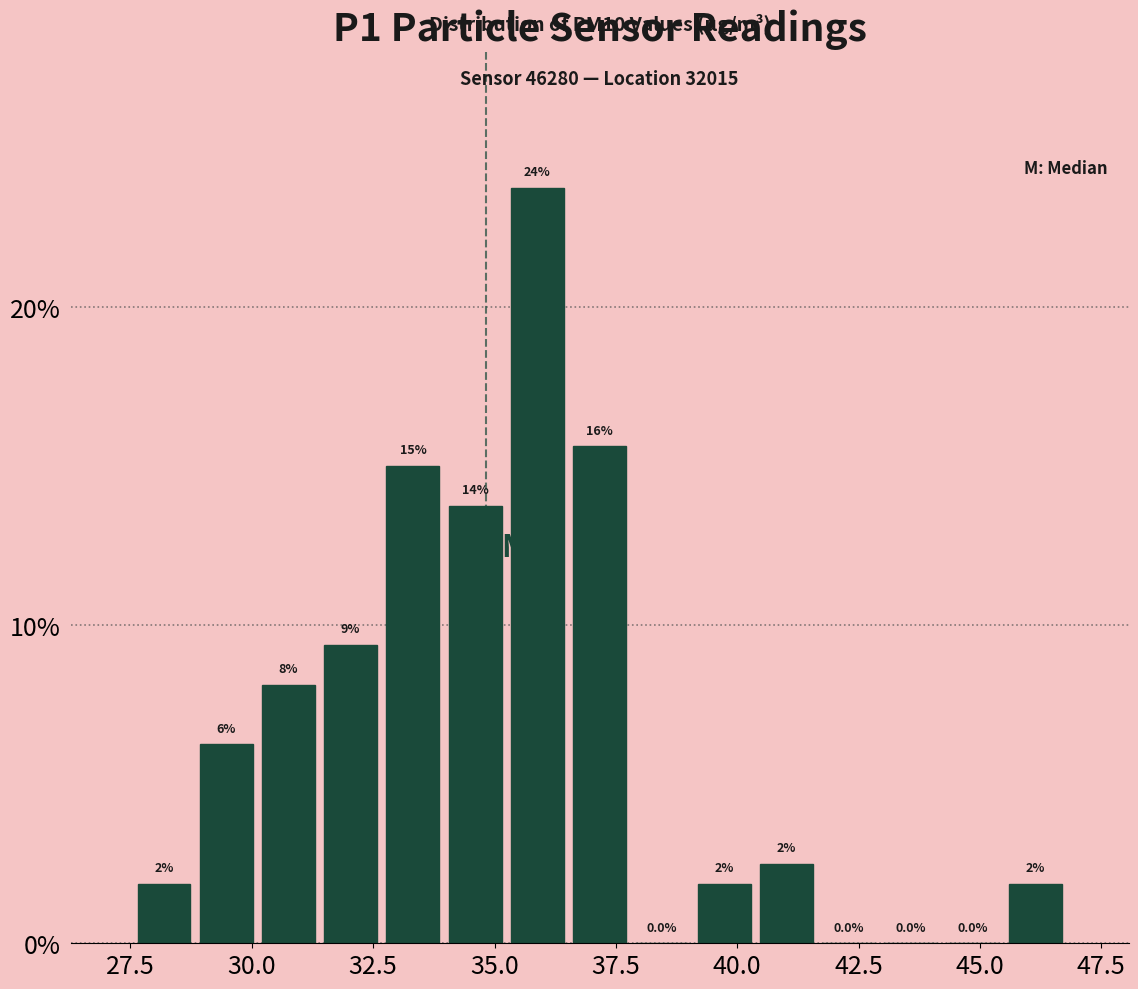

Around what value on the x-axis is the tallest bar? Give the approximate position of its centre, as read against the axis.

36.0